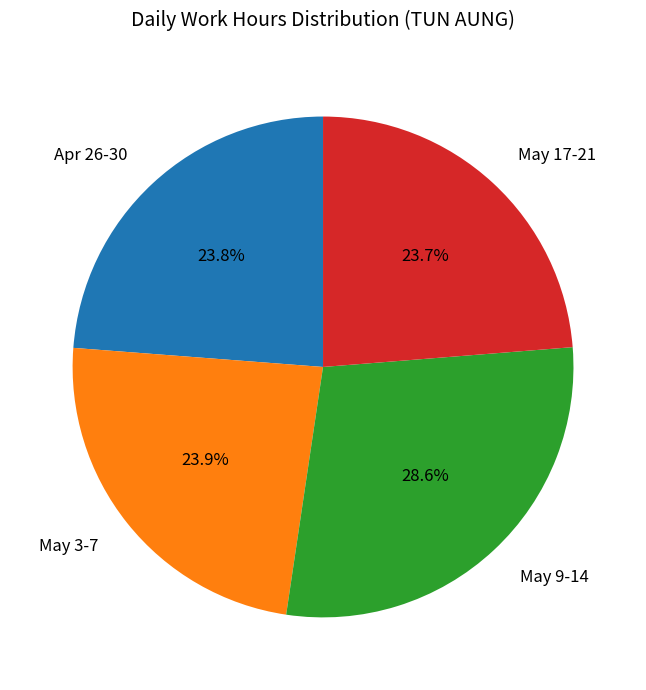

Which has a higher value, Apr 26-30 or May 9-14?

May 9-14